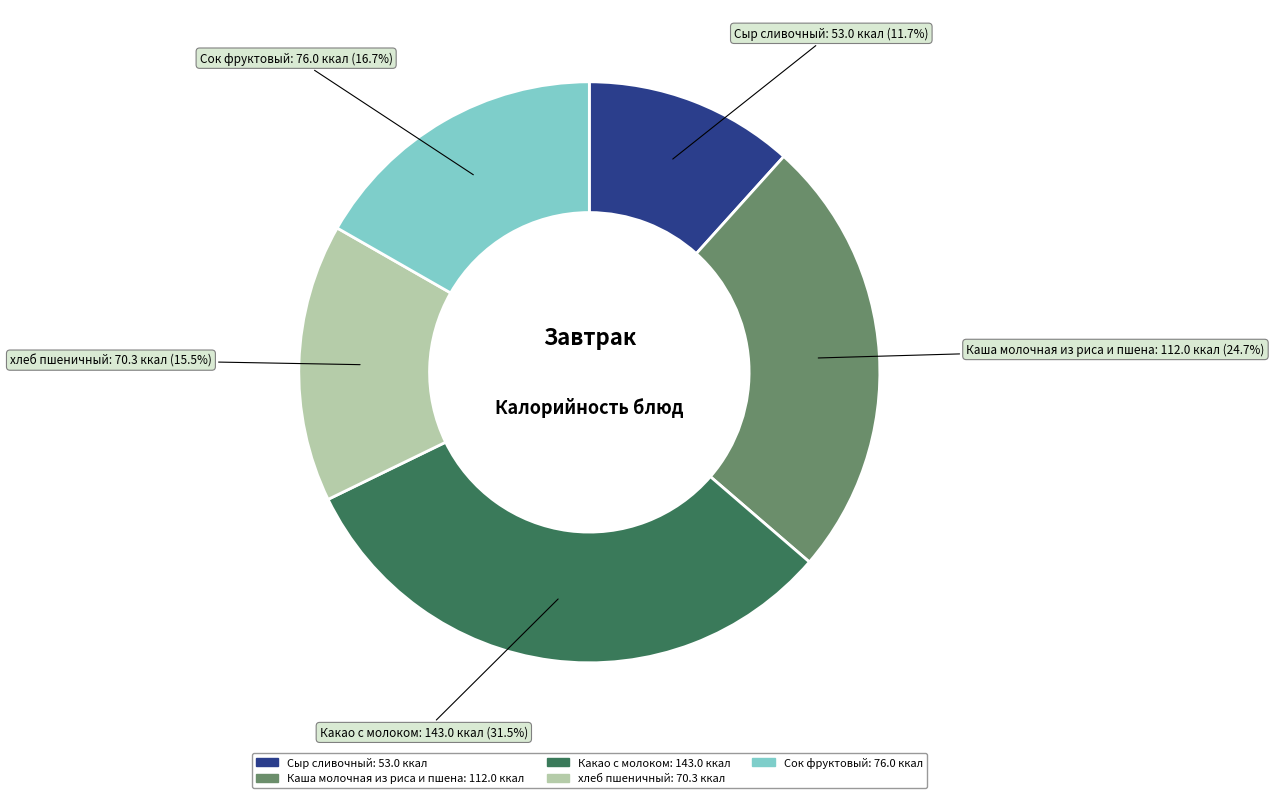

Which has a higher value, Каша молочная из риса и пшена or Какао с молоком?

Какао с молоком